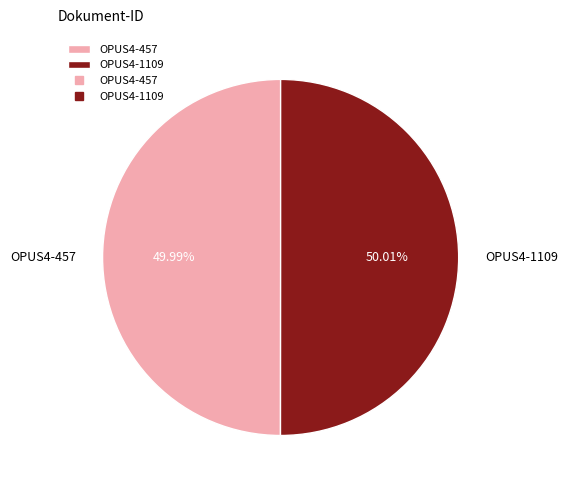

To the nearest percent, what is the combined percentage of OPUS4-1109 and OPUS4-457?

100%